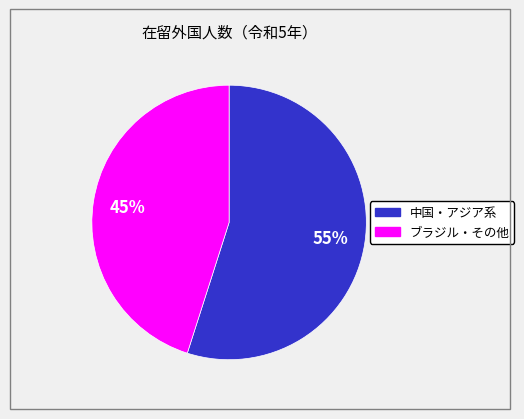

How many slices are in this pie chart?

2